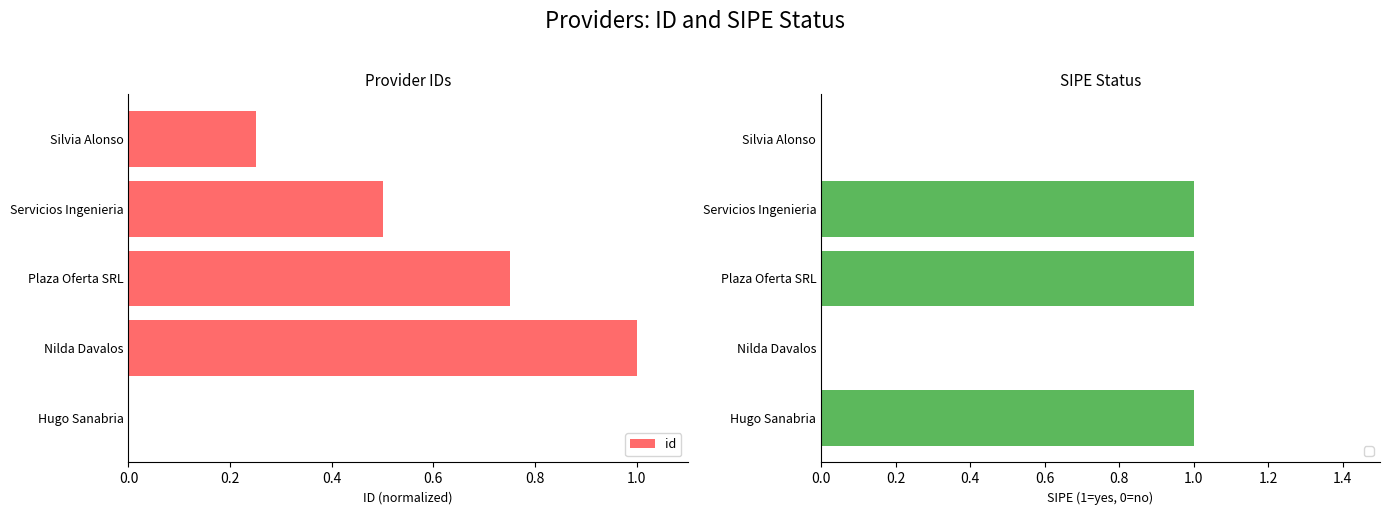

What is the value of the 3rd bar from the left?

0.8